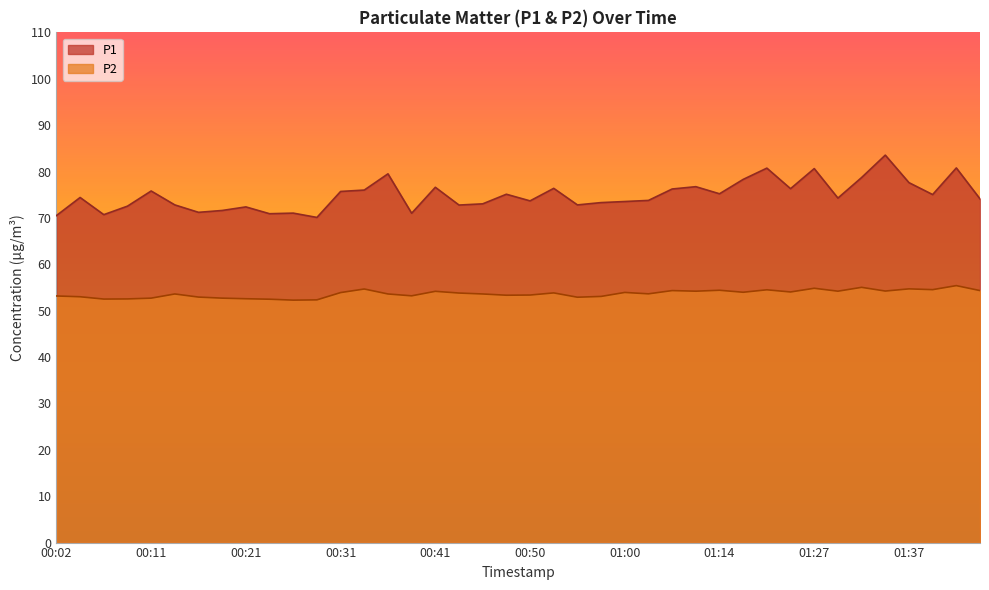

True or false: P2 and P1 cross at least once.

False